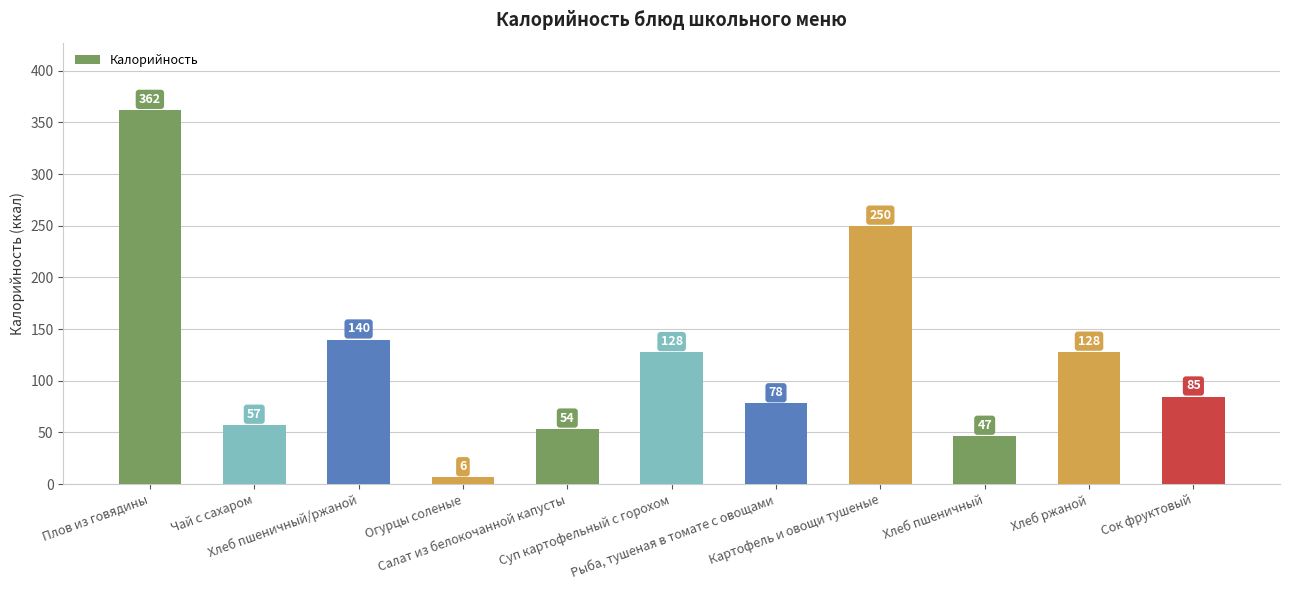

Is it true that the value at Суп картофельный с горохом is 127.6?

True